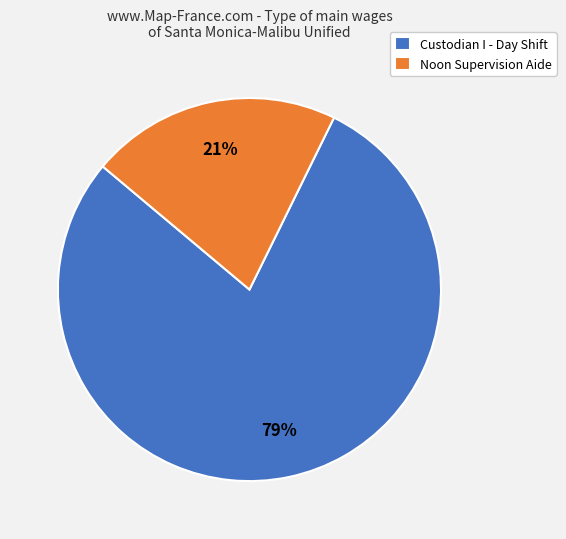

To the nearest percent, what is the combined percentage of Custodian I - Day Shift and Noon Supervision Aide?

100%